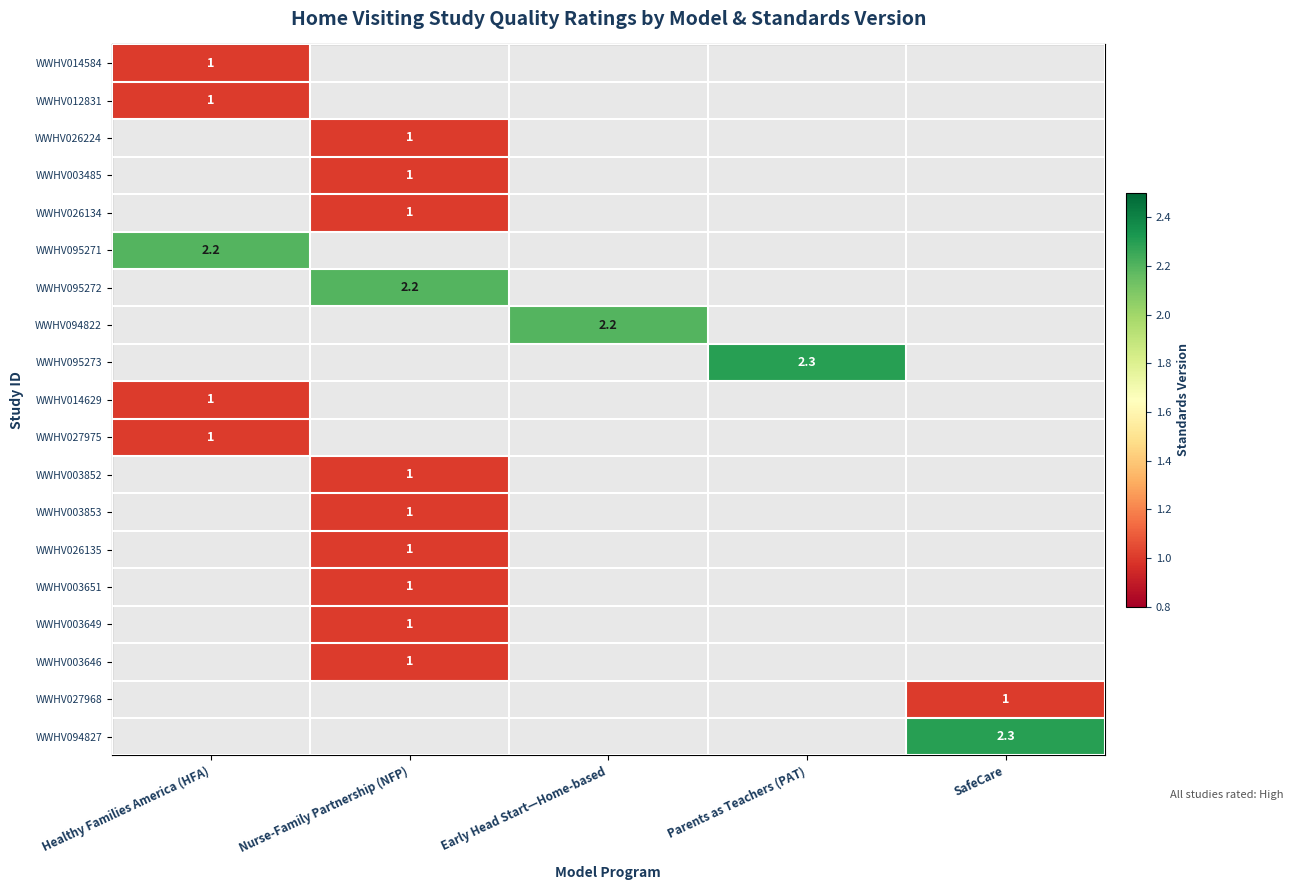

Which category has the highest value across all series?

Parents as Teachers (PAT)